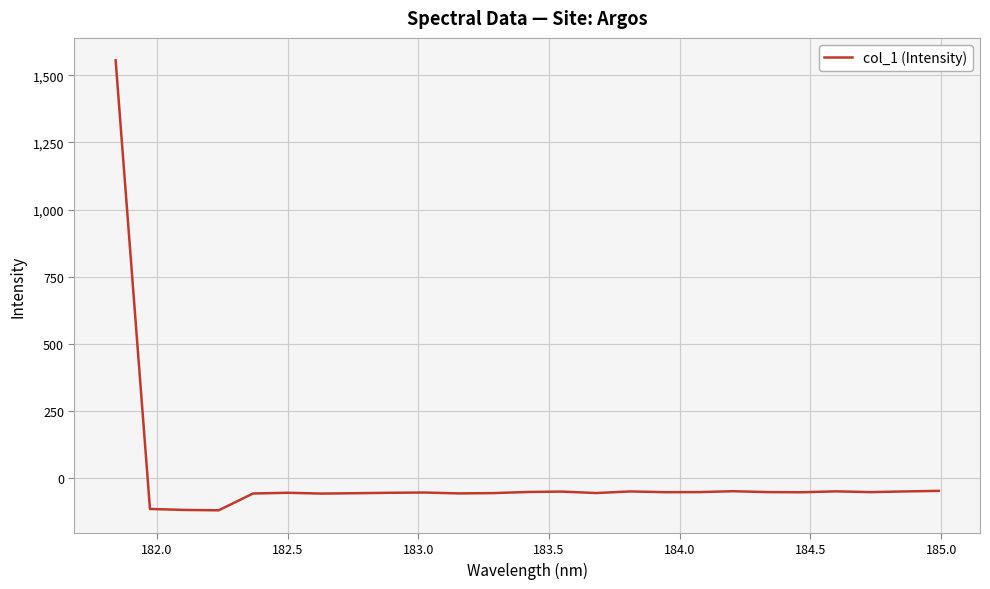

What is the difference between the maximum and minimum values?

1674.1